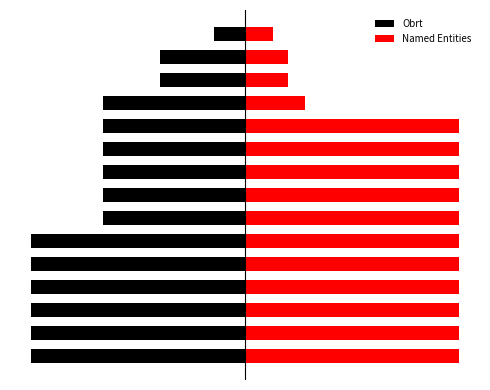

List the series in order of their overall mean, lowest first.

Obrt, Named Entities